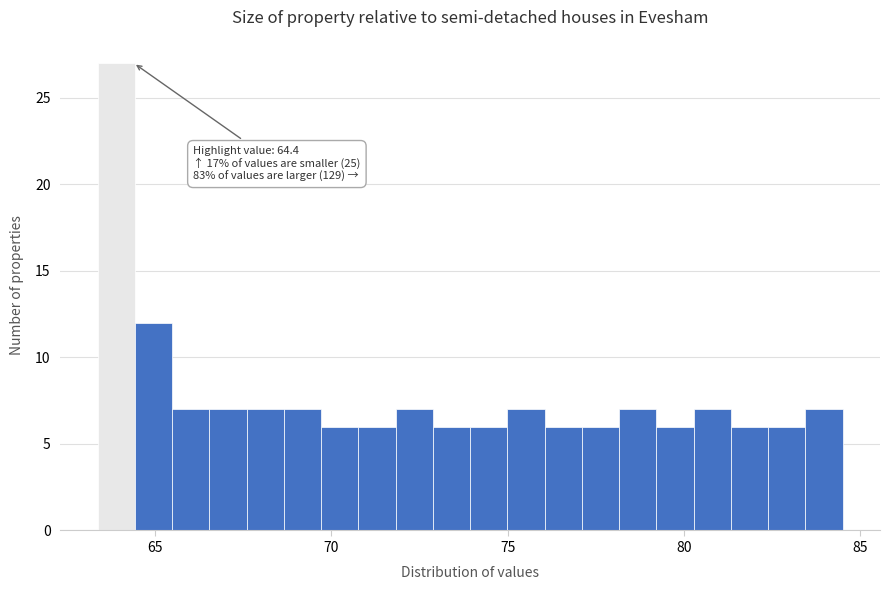

Read against the x-axis, roughly where is the centre of the tallest bar?

64.0